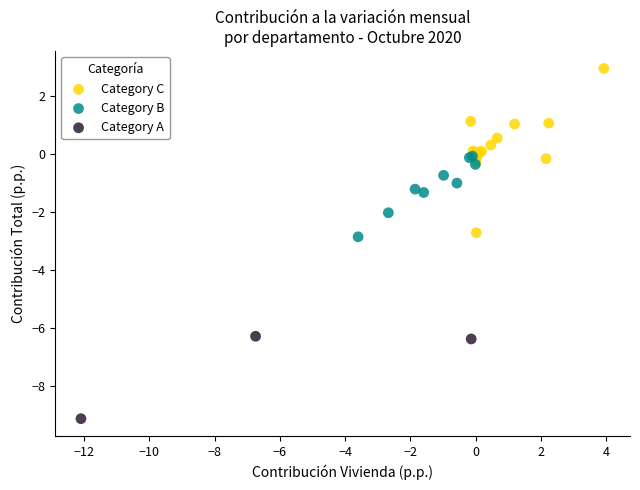

Which series reaches the minimum Y coordinate?

Category A